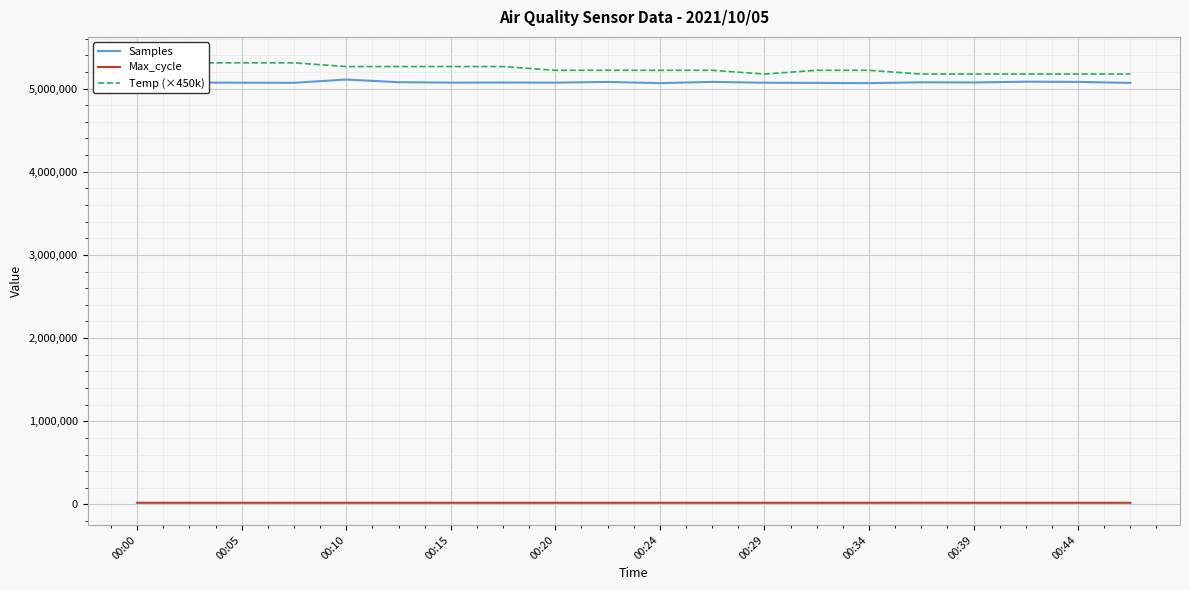

Is this an area chart (filled region under the line)?

No